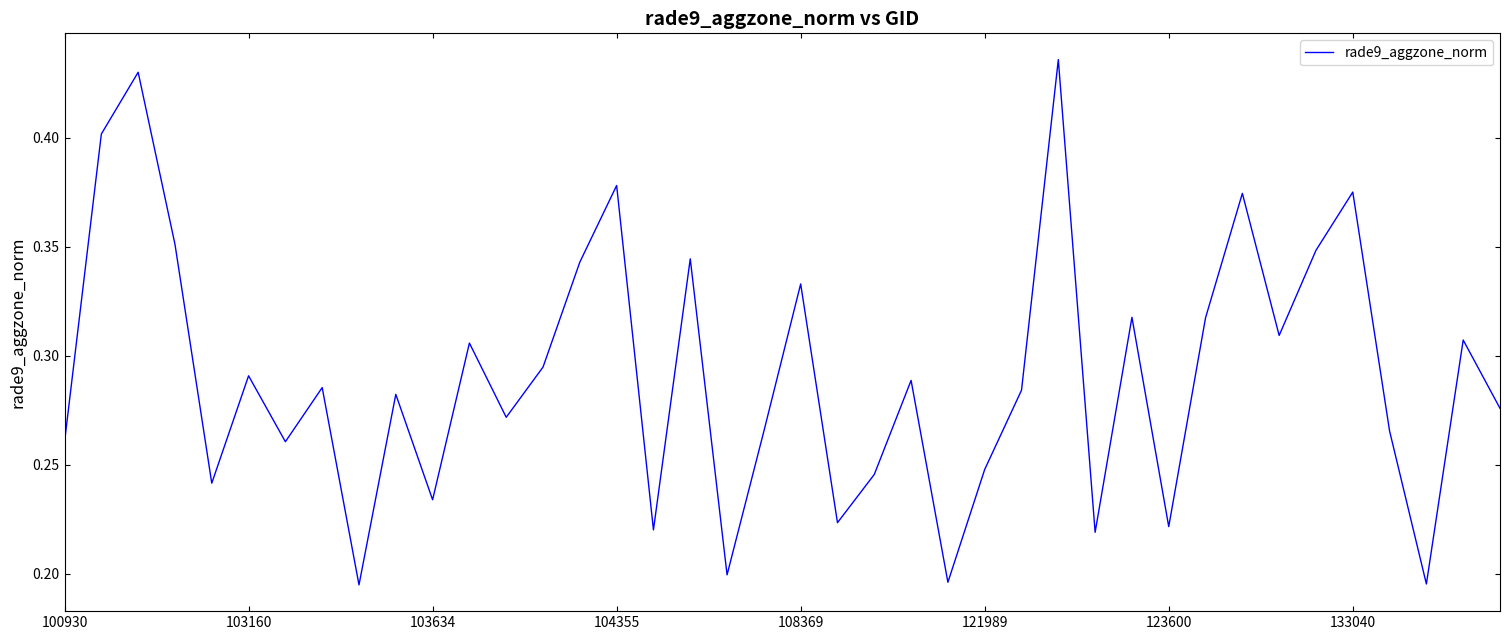

Does the chart display data point markers on the line(s)?

No